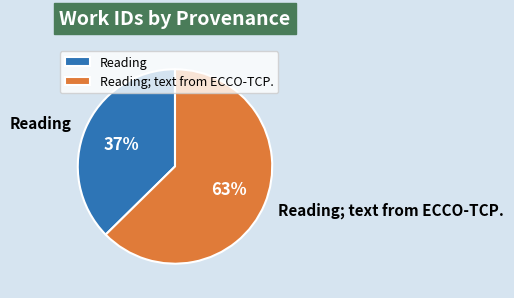

What is the smallest slice in the pie chart?

Reading